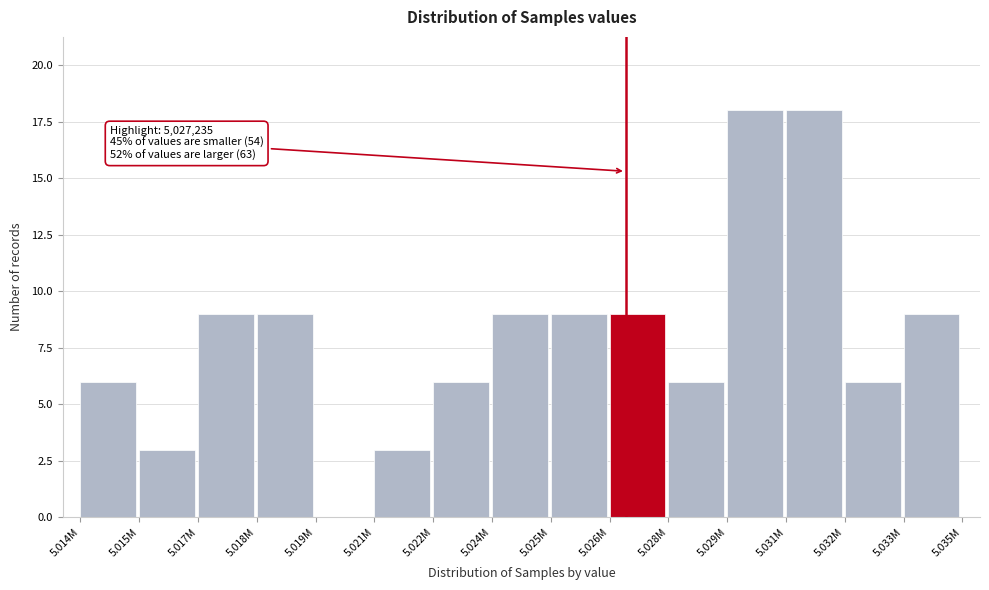

Reading left to right, what are all the values shown in this chart?

5.014M=6	5.015M=3	5.017M=9	5.018M=9	5.019M=0	5.021M=3	5.022M=6	5.024M=9	5.025M=9	5.026M=9	5.028M=6	5.029M=18	5.031M=18	5.032M=6	5.033M=9